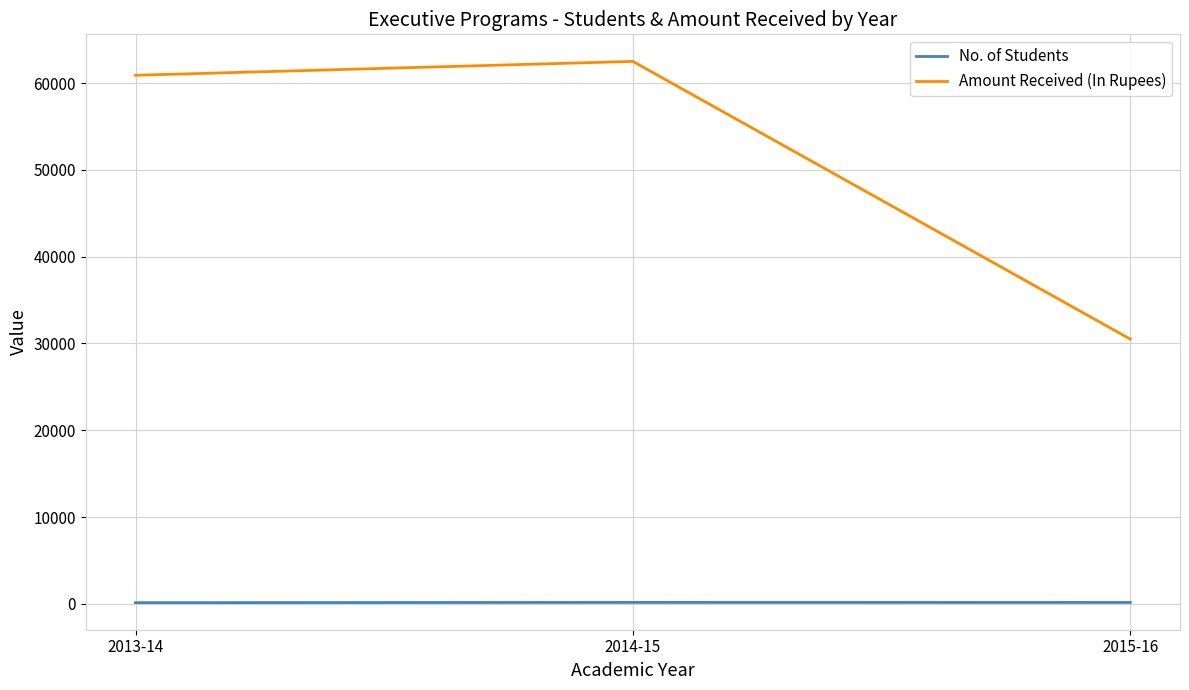

Rank the series at 2014-15 from highest to lowest value.

Amount Received (In Rupees), No. of Students